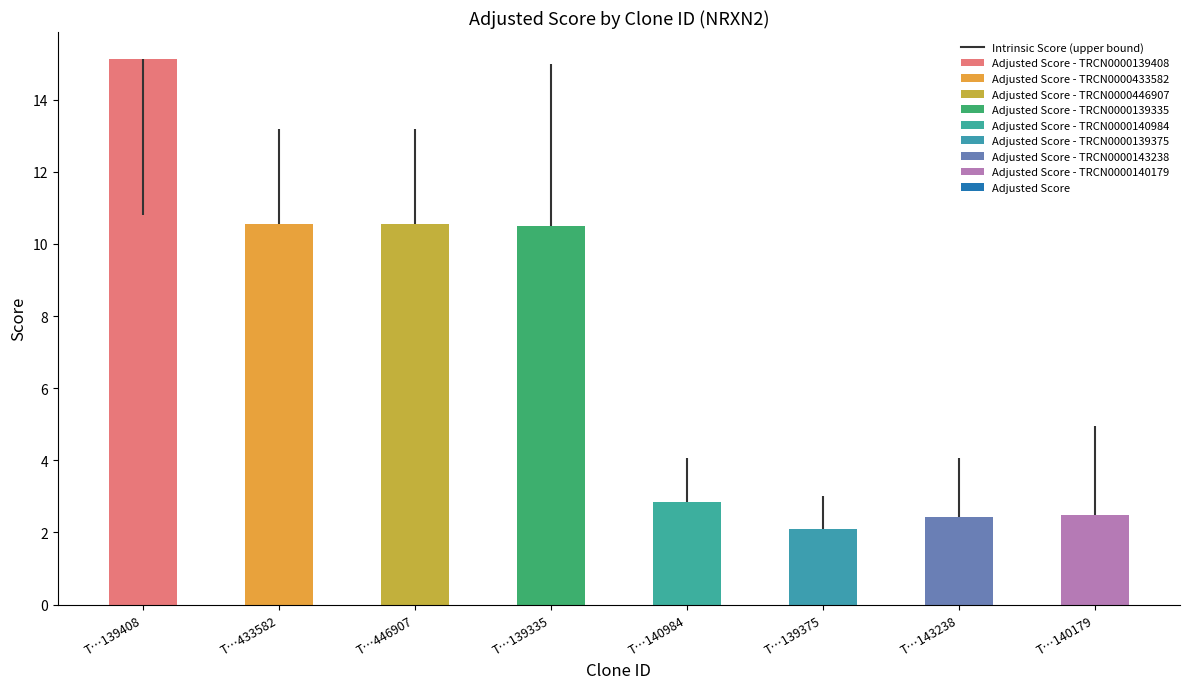

Which category has the highest value across all series?

TRCN0000139408